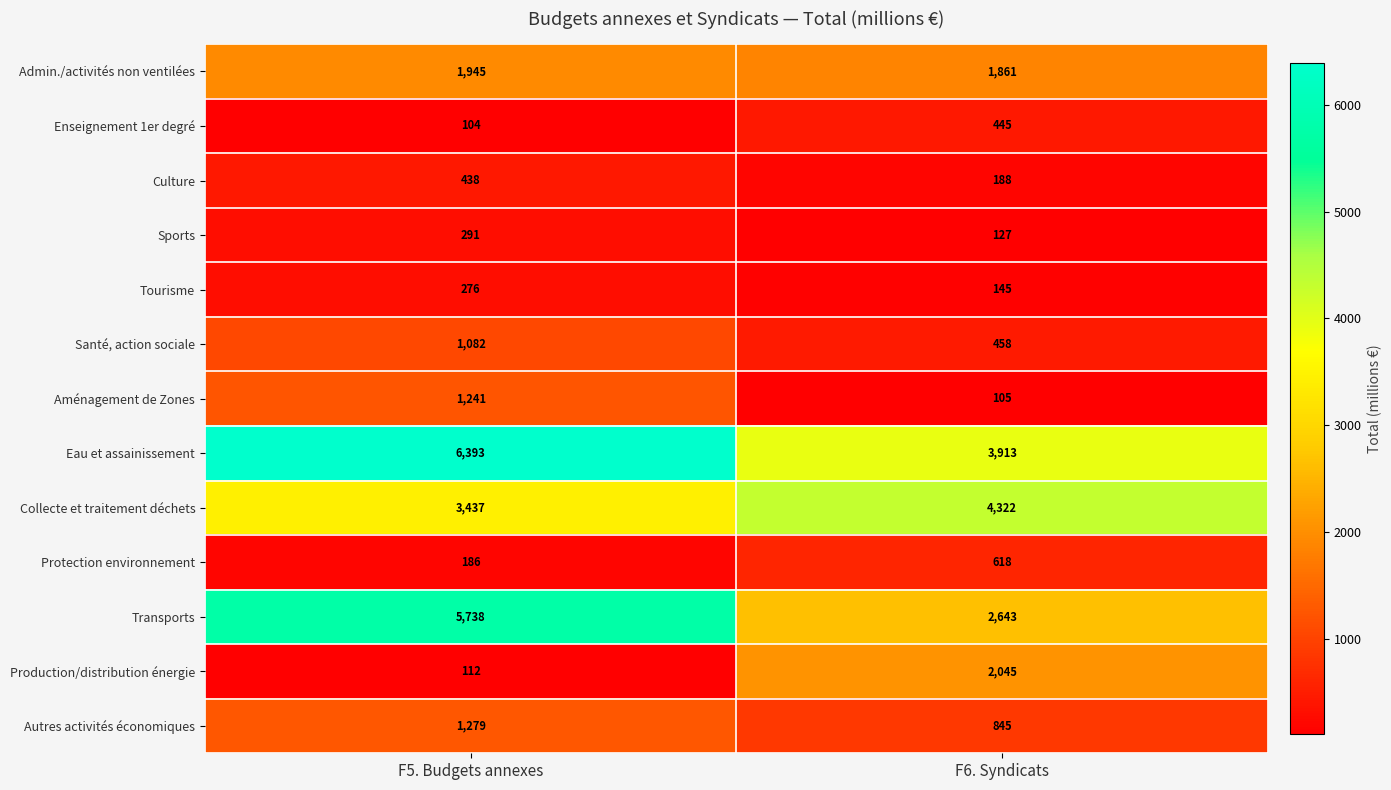

Is it true that Collecte et traitement déchets equals 7251 at F6. Syndicats?

False